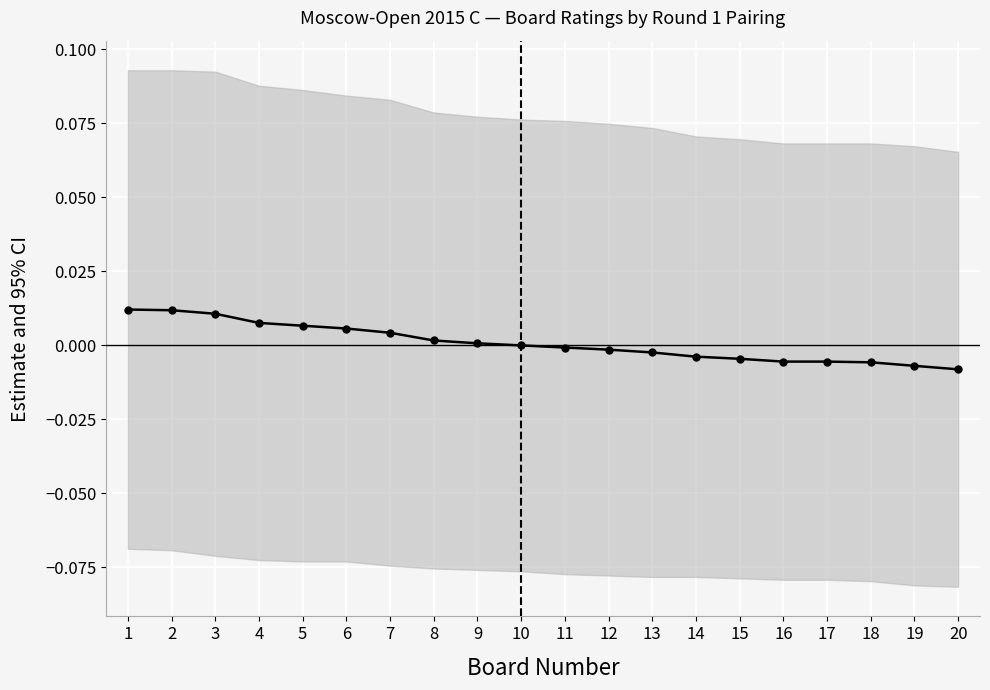

How many lines are shown in the chart?

1